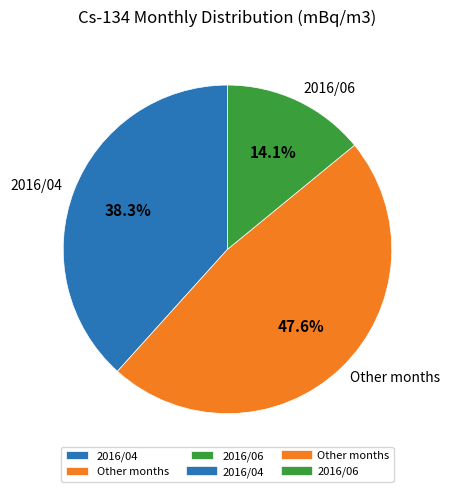

Is it true that 2016/04 is 27% of the pie?

False